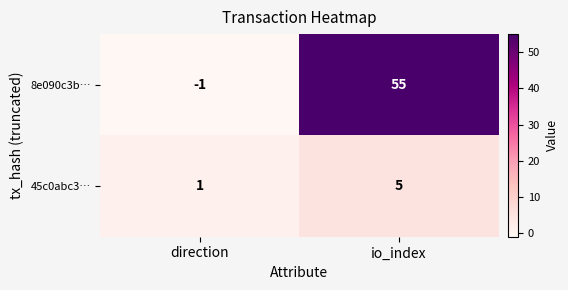

What is the difference between the maximum and minimum values in the 45c0abc3… series?

4